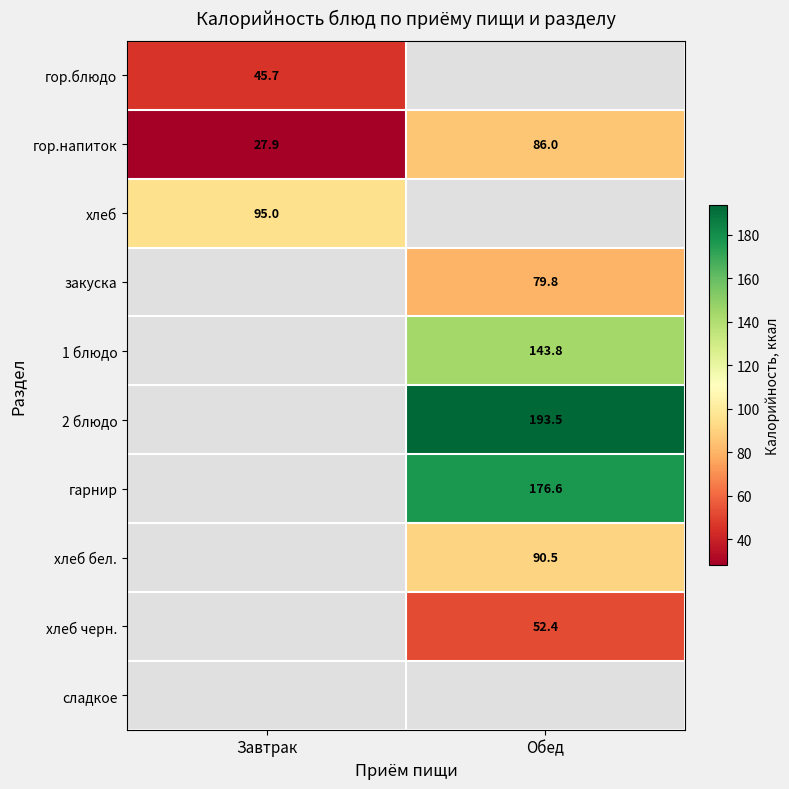

True or false: закуска has a value of 79.8 at Обед.

True